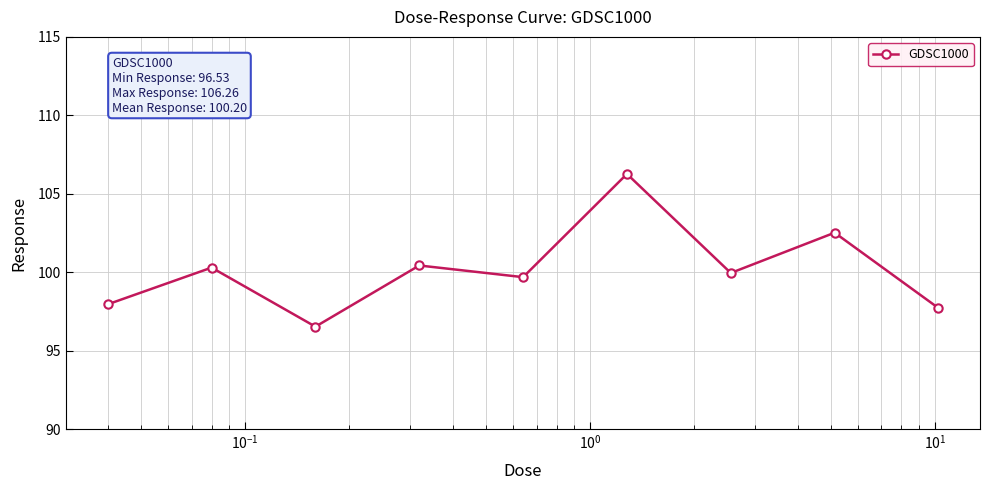

What is the maximum value shown in the chart?

106.3